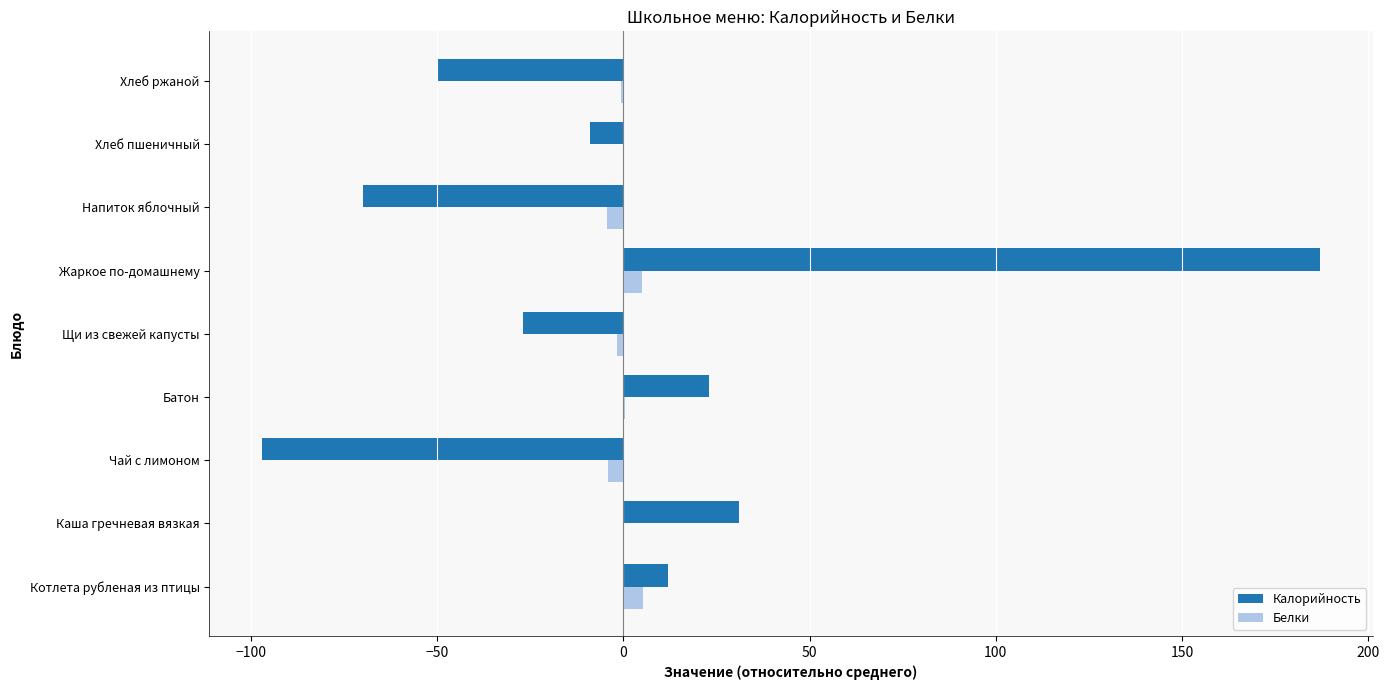

Which series has the largest range (max minus min)?

Калорийность